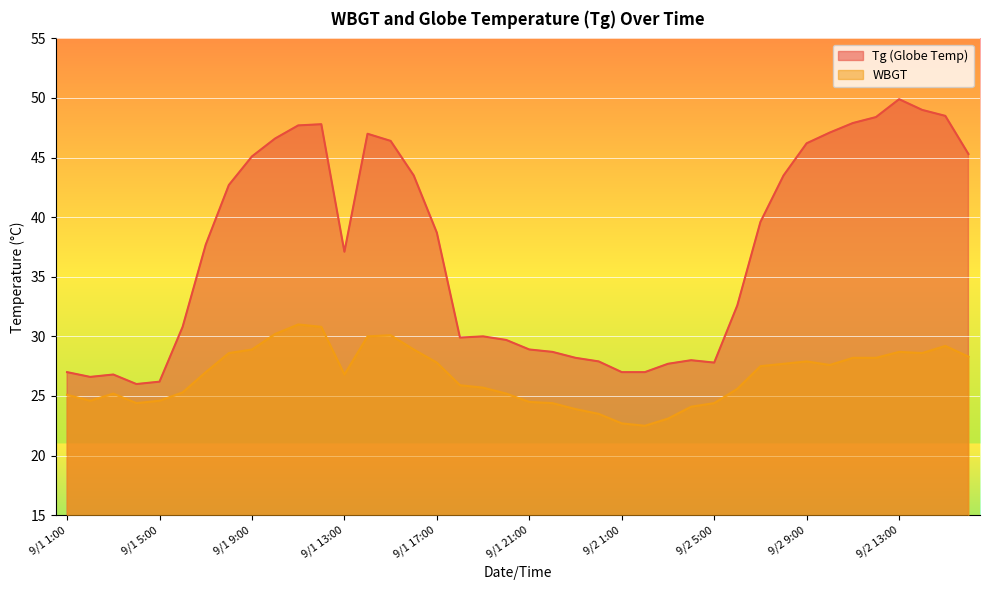

True or false: WBGT and Tg intersect in this chart.

False